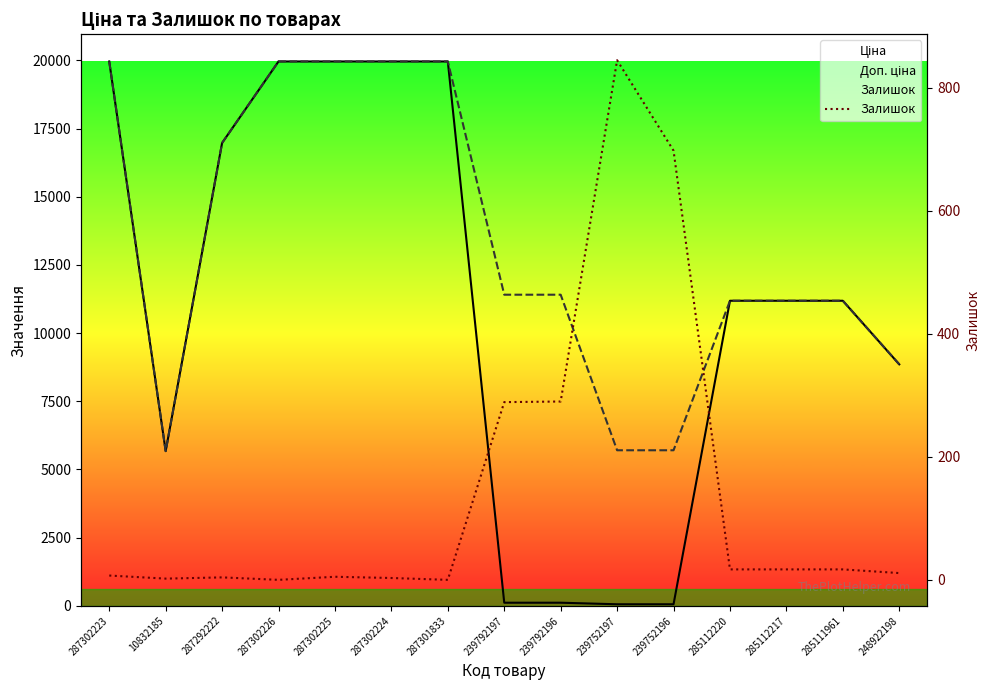

In Доп. ціна, how many points are lower than both neighbors (excluding endpoints)?

1